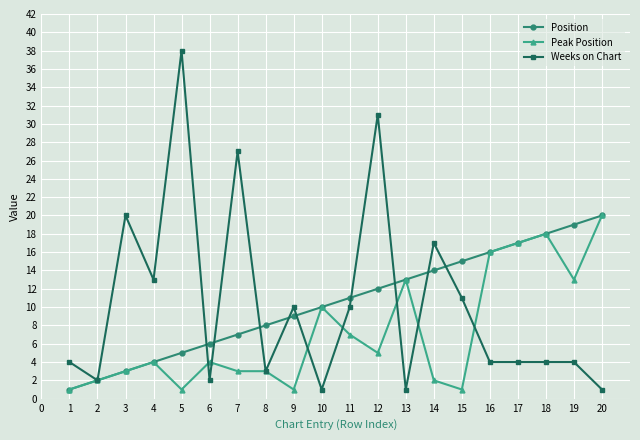

Is it true that Weeks on Chart equals 1 at 10?

True